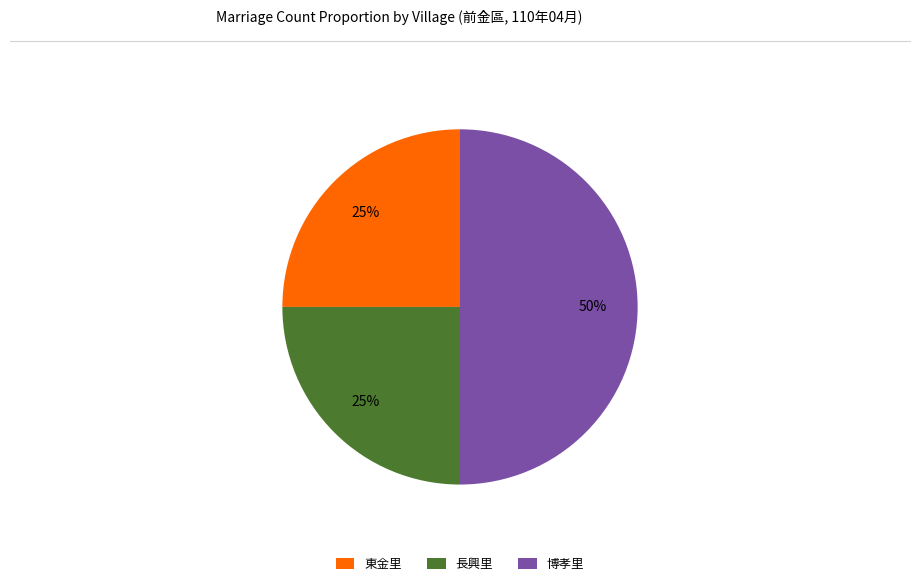

Does 東金里 account for over 50% of the chart?

No